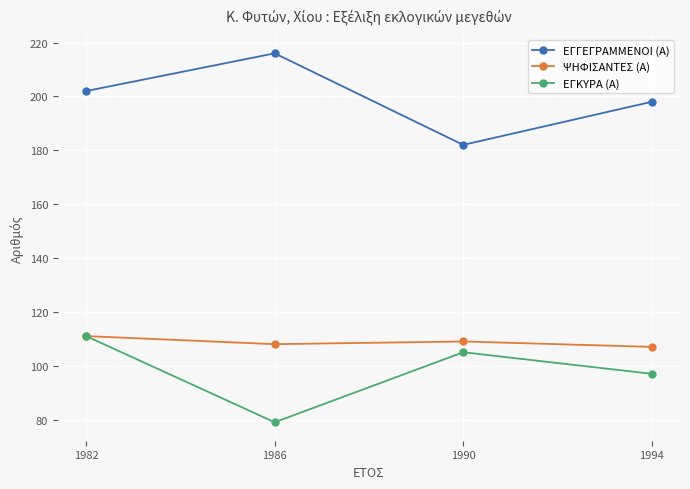

Is the value of ΨΗΦΙΣΑΝΤΕΣ (Α) at 1990 greater than the value of ΕΓΓΕΓΡΑΜΜΕΝΟΙ (Α) at 1982?

No